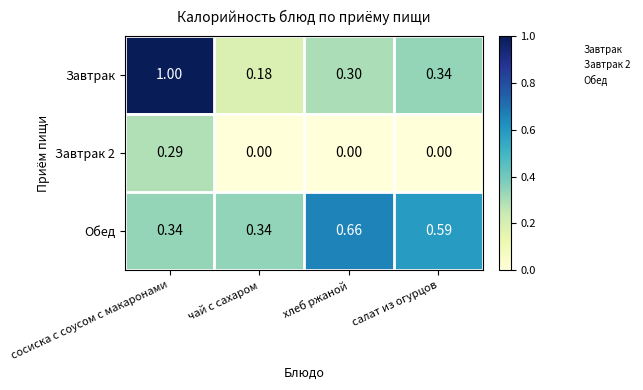

At which category does the chart reach its peak across all series?

сосиска с соусом с макаронами